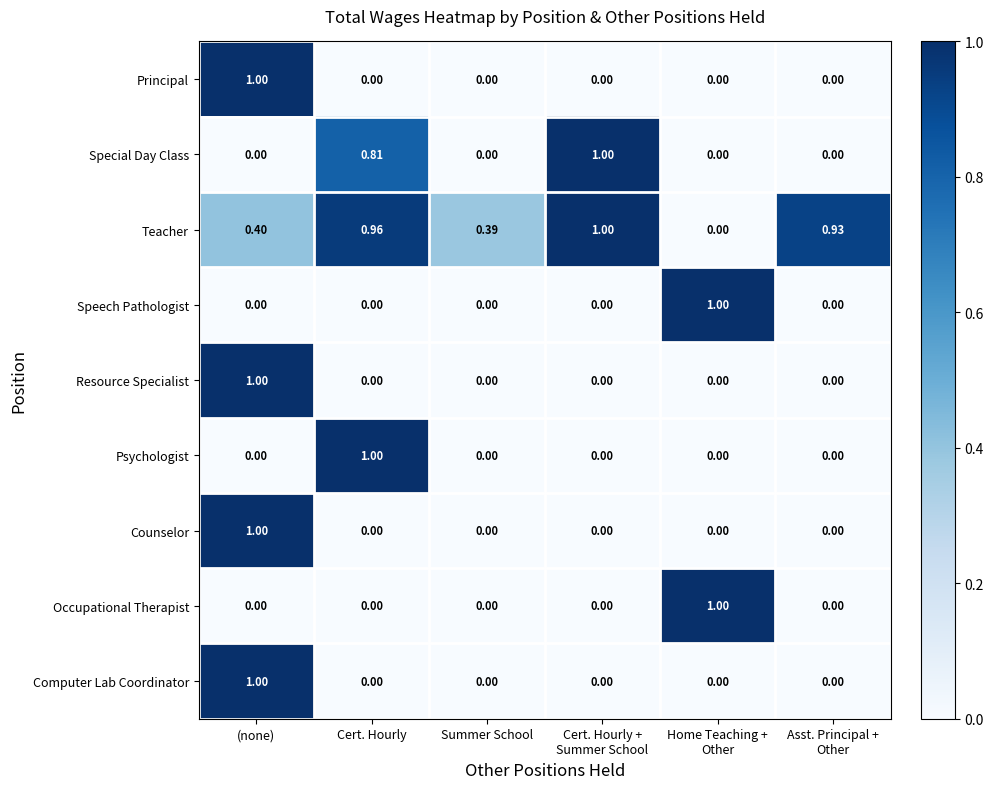

Which series has the largest total across all categories?

Teacher